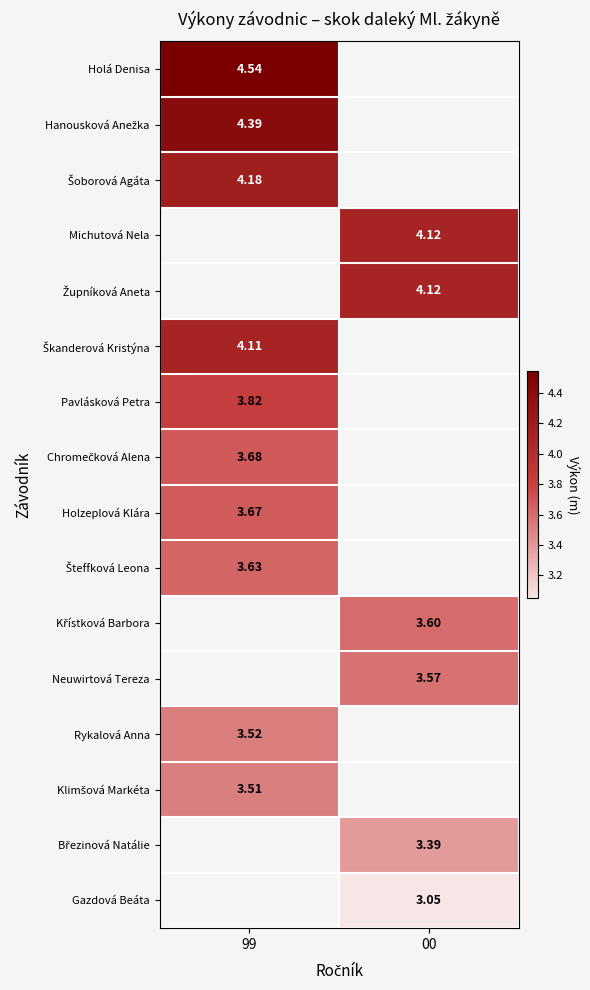

List the labels in order of Neuwirtová Tereza value, largest first.

99, 00